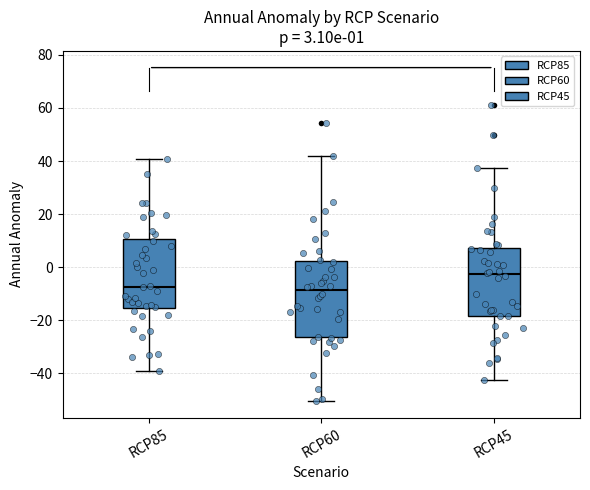

Which box is the tallest, from its lower edge to its upper edge?

RCP60